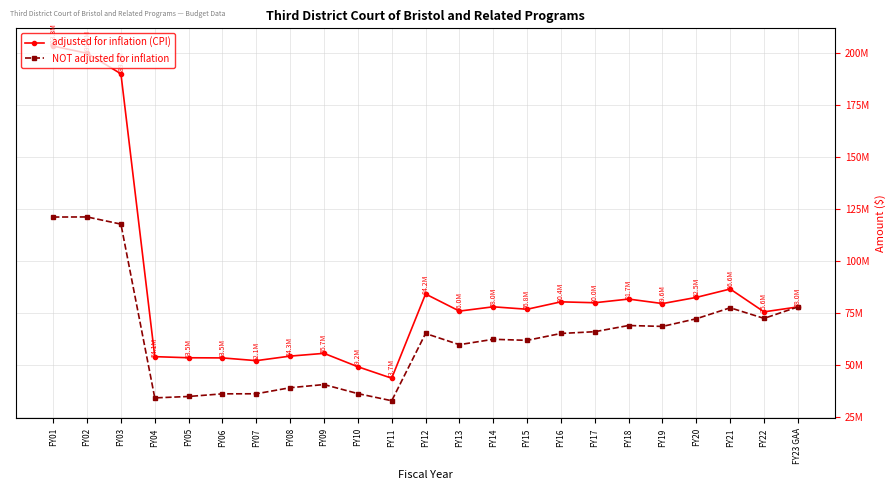

What are all the series names shown in the legend?

adjusted for inflation (CPI), NOT adjusted for inflation